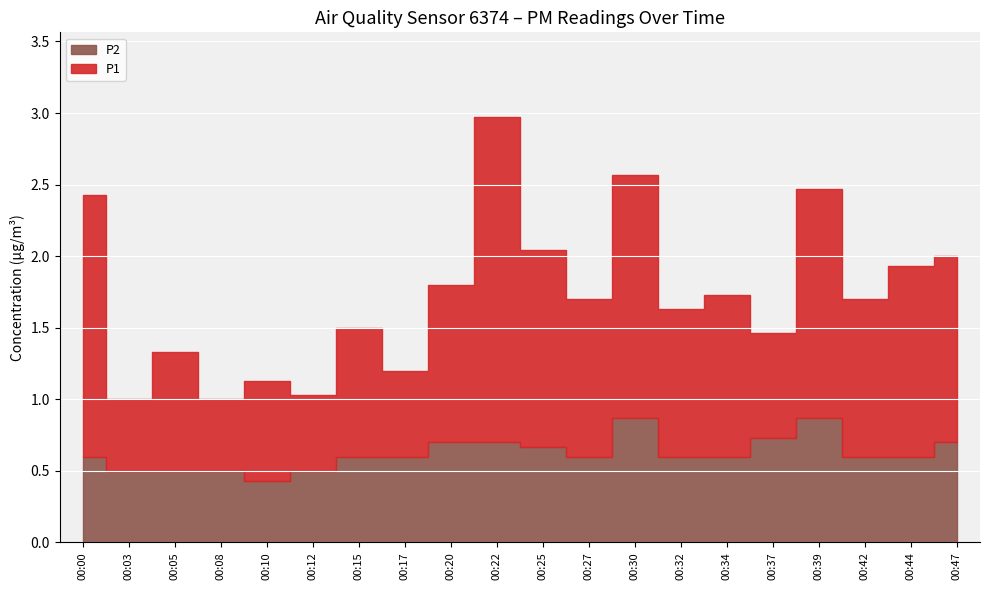

The P2 series shows 0.7 at 00:37. True or false?

True